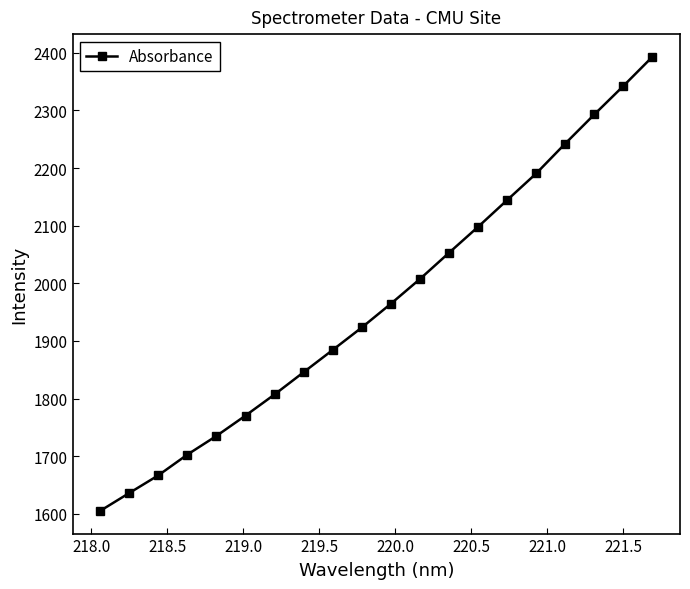

What is the difference between the second highest and second lowest values?

706.3